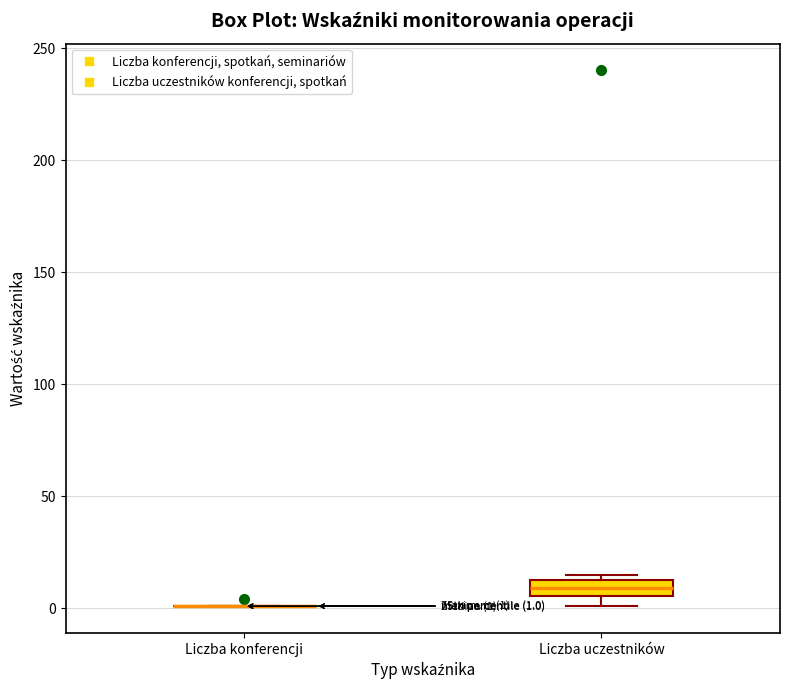

Comparing the boxes themselves (not the whiskers), which one is the tallest?

Liczba uczestników